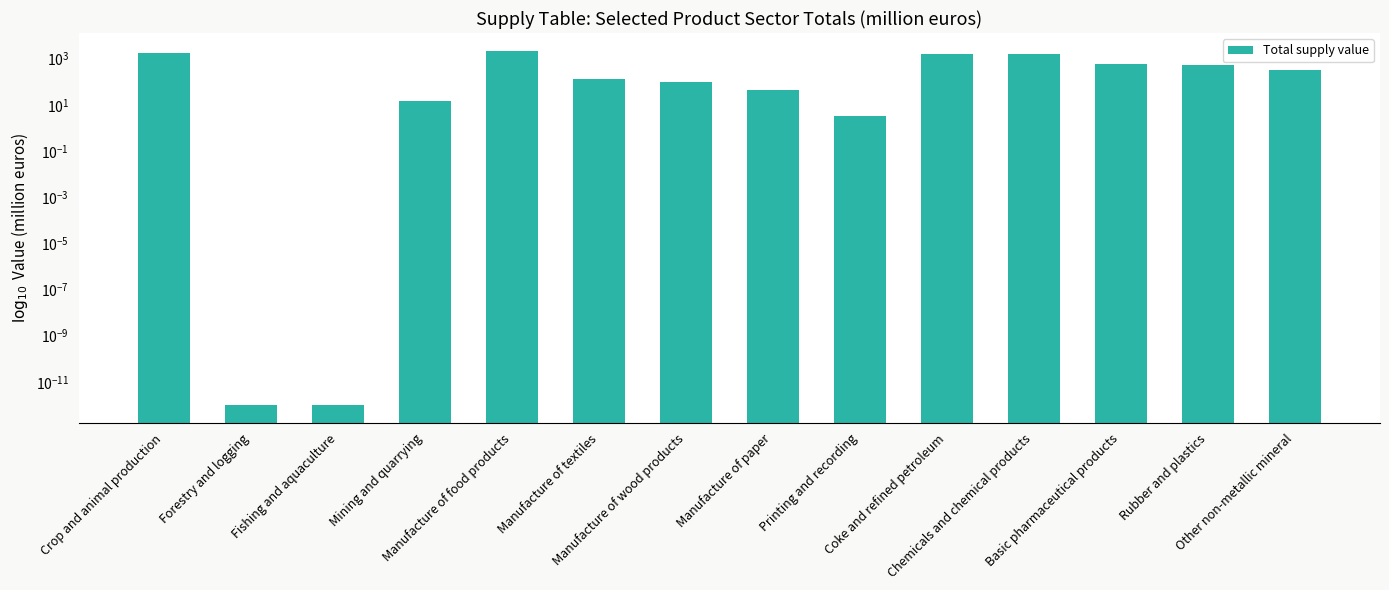

Which label corresponds to the smallest value in the chart?

Forestry and logging